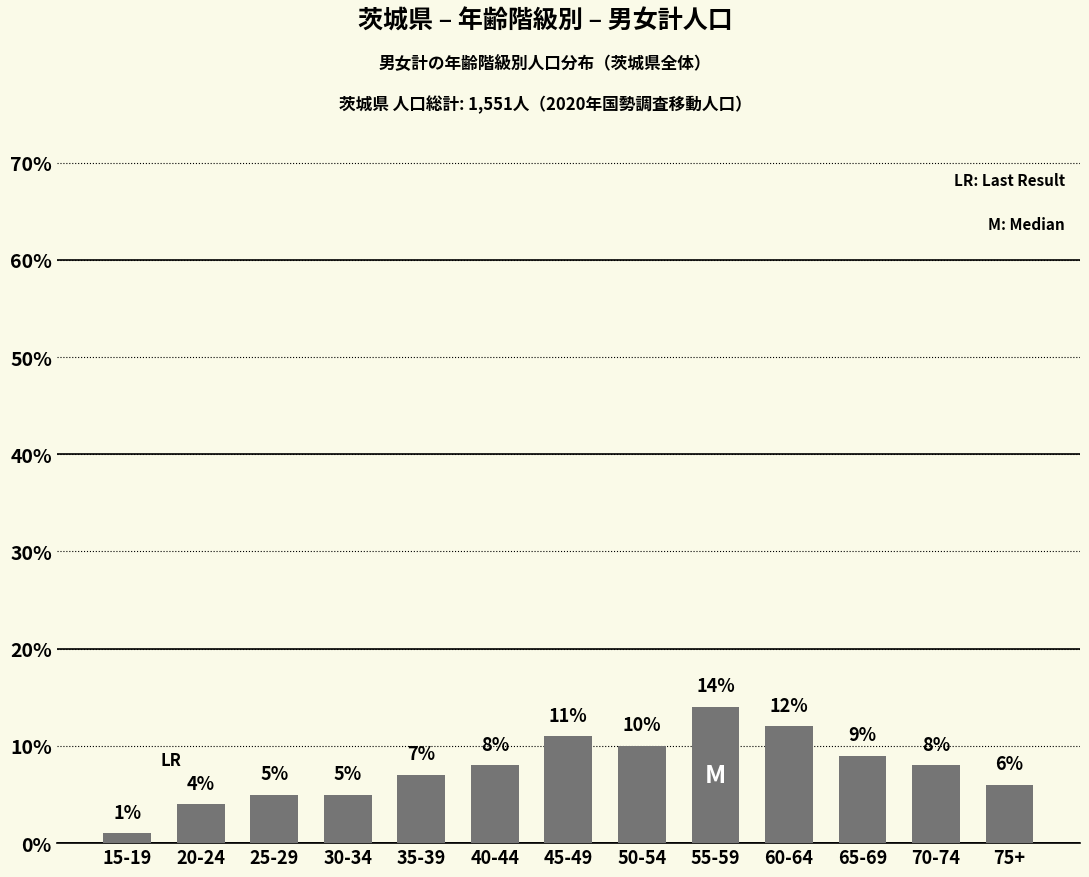

At which category does the chart reach its peak across all series?

55-59